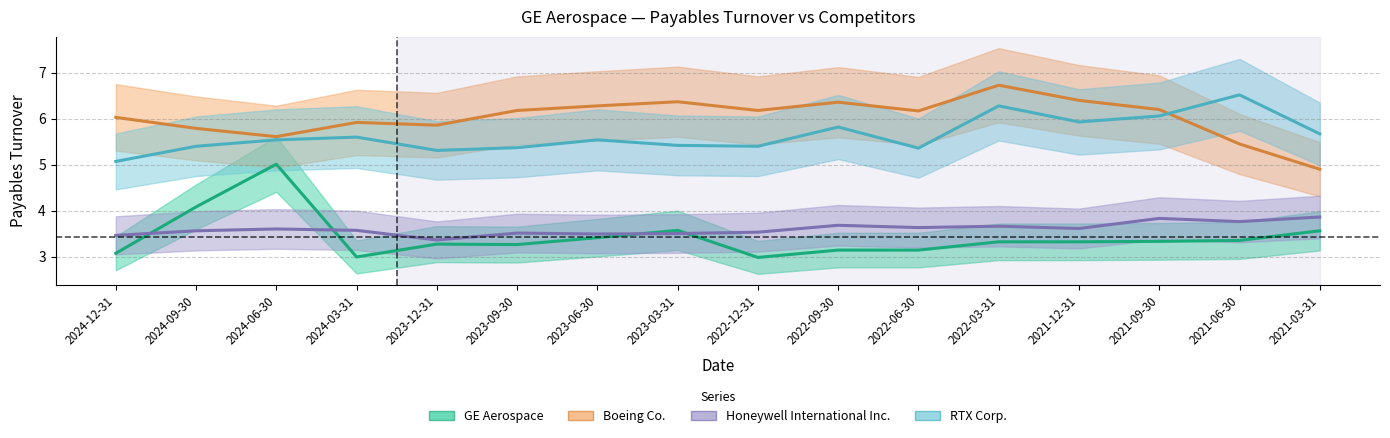

Where does the GE Aerospace series first go above 3?

2024-12-31